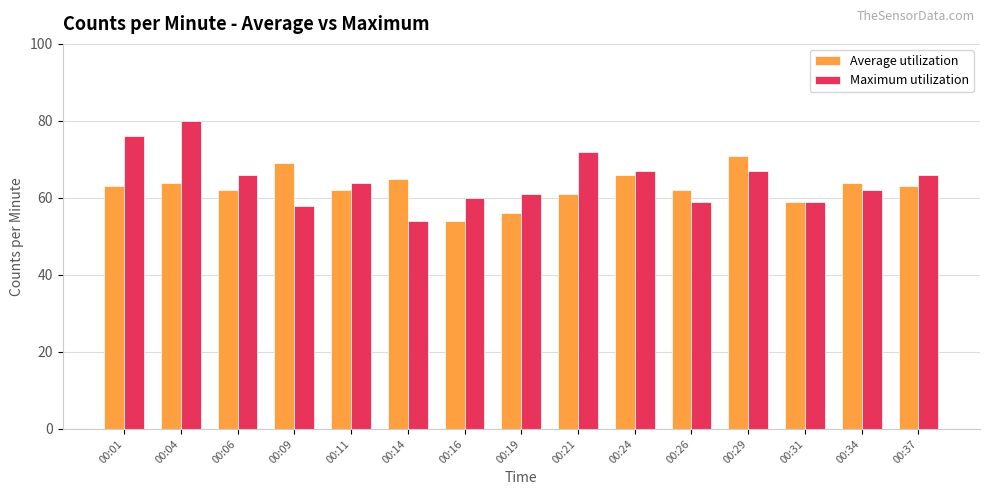

What is the value of the Average utilization bar at the 8th from the left?

56